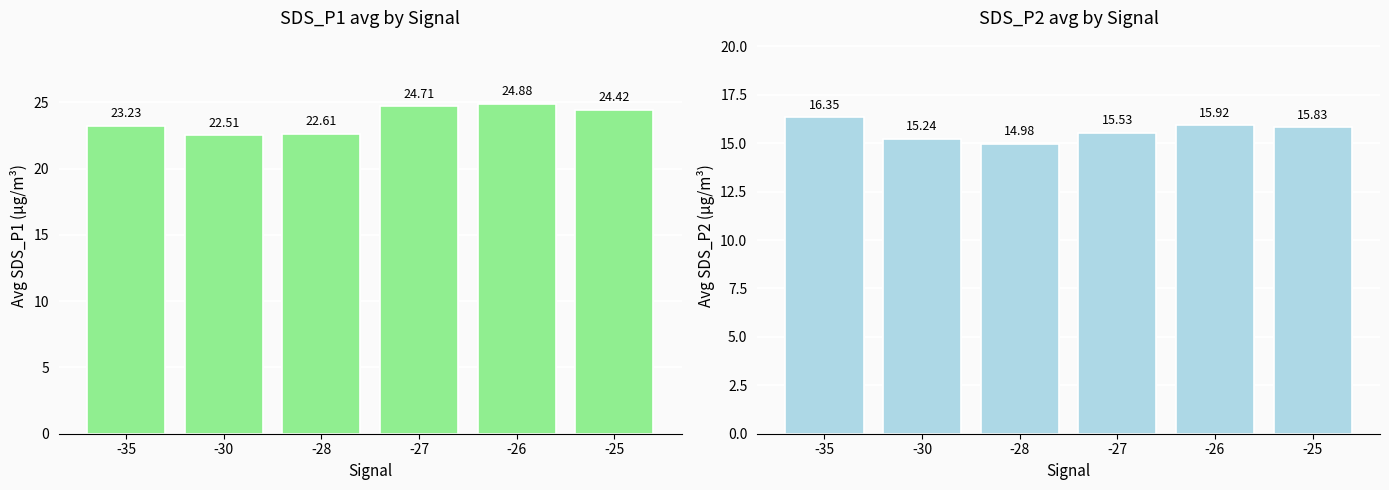

What is the total value across all series at -35?

39.6